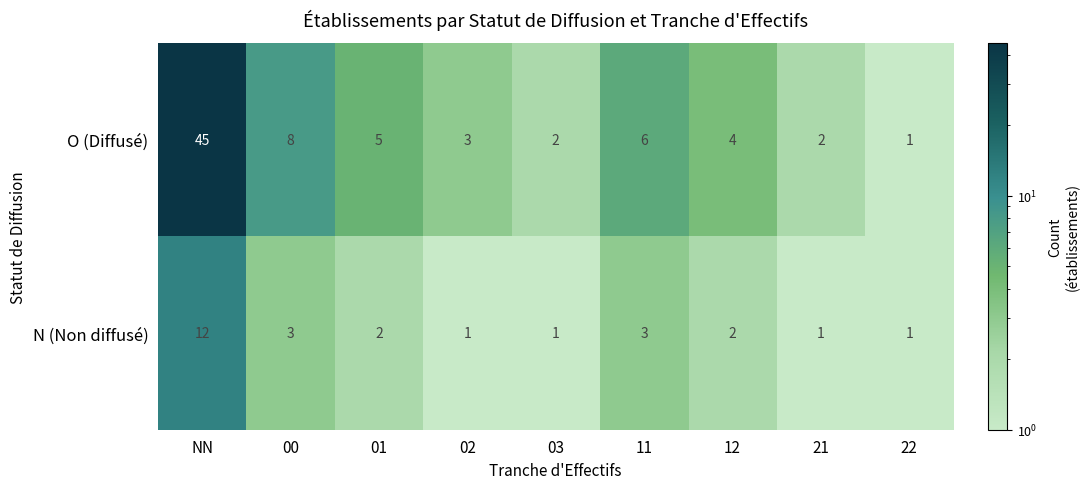

What is the greatest value displayed?

45